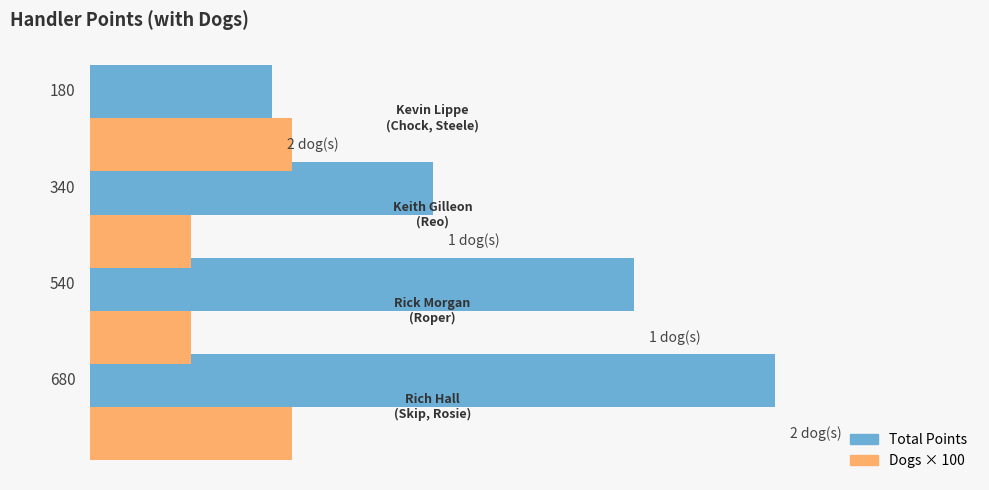

List the series in order of their peak value, lowest first.

Dogs × 100, Total Points